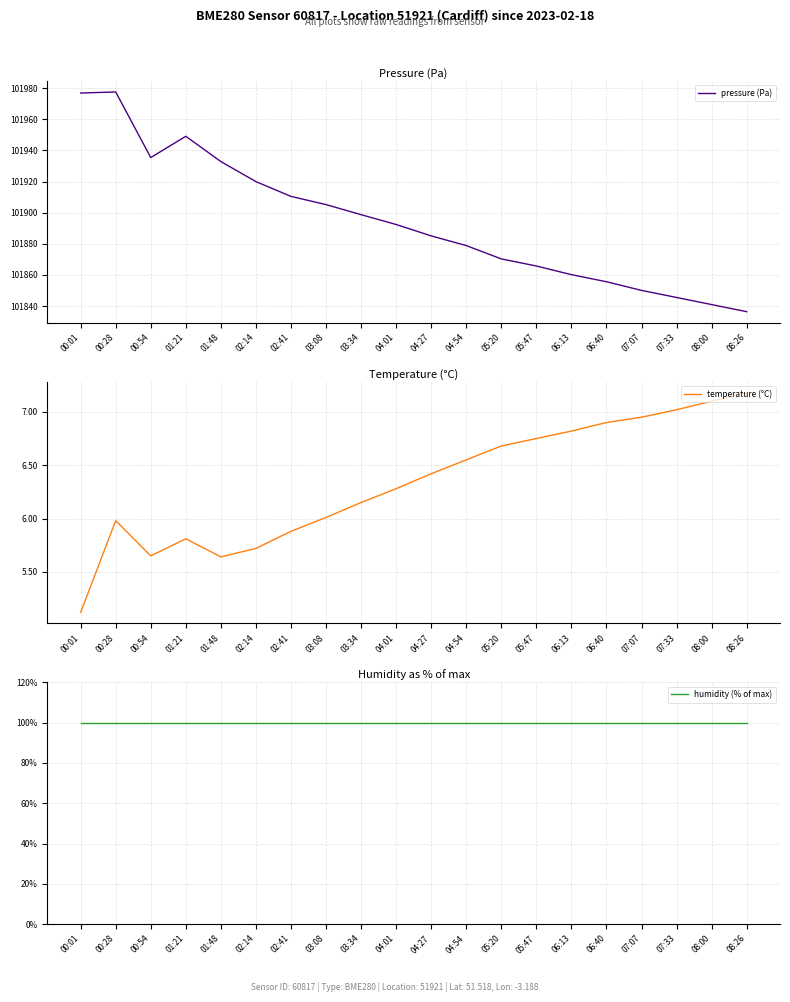

Is it true that humidity (% of max) equals 157.4 at 01:21?

False